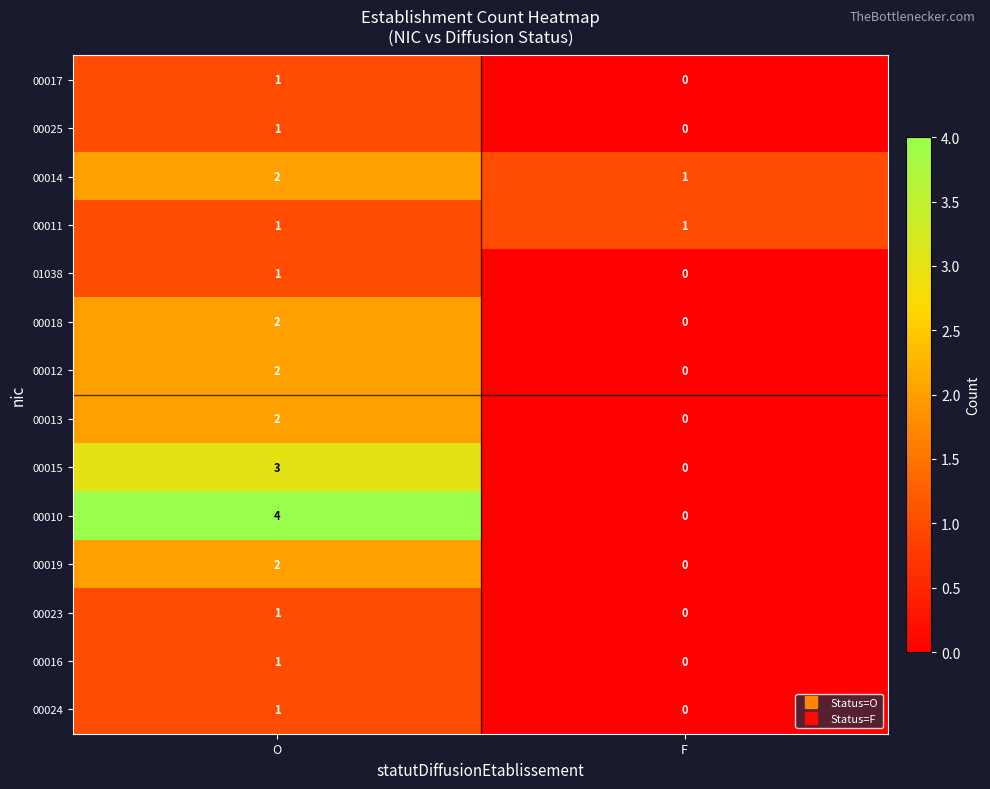

What is the difference between the maximum and minimum values in the 00015 series?

3